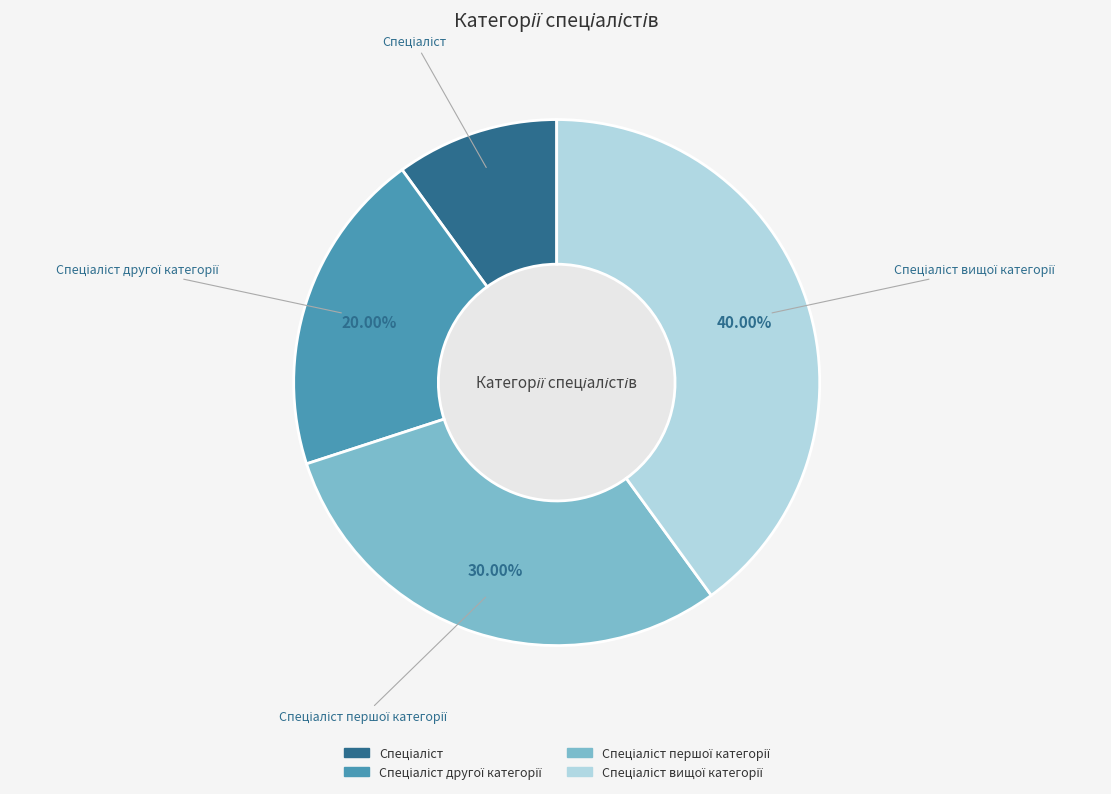

Is there any slice that represents more than half of the pie?

No